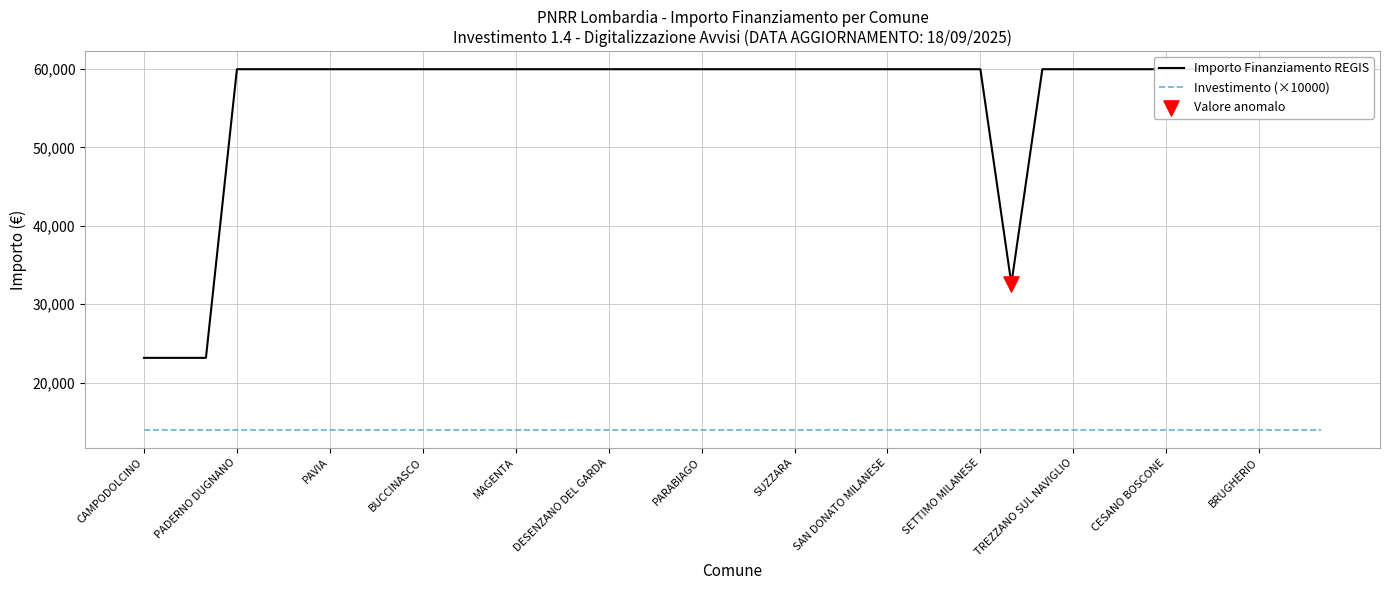

What is the total value across all series at 32?

73966